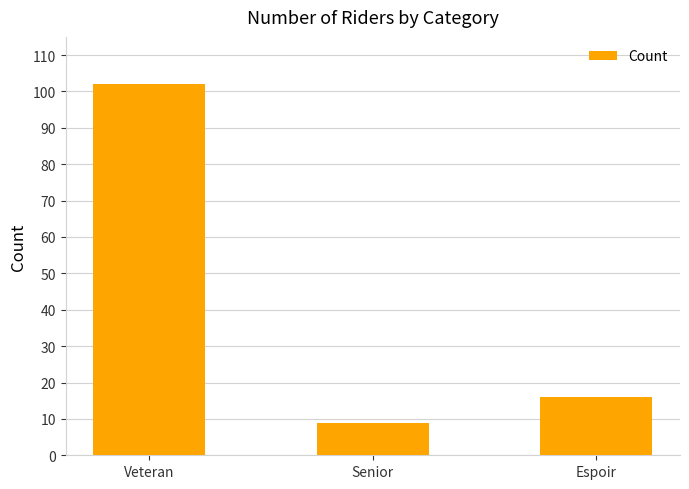

List the labels in order of value, largest first.

Veteran, Espoir, Senior